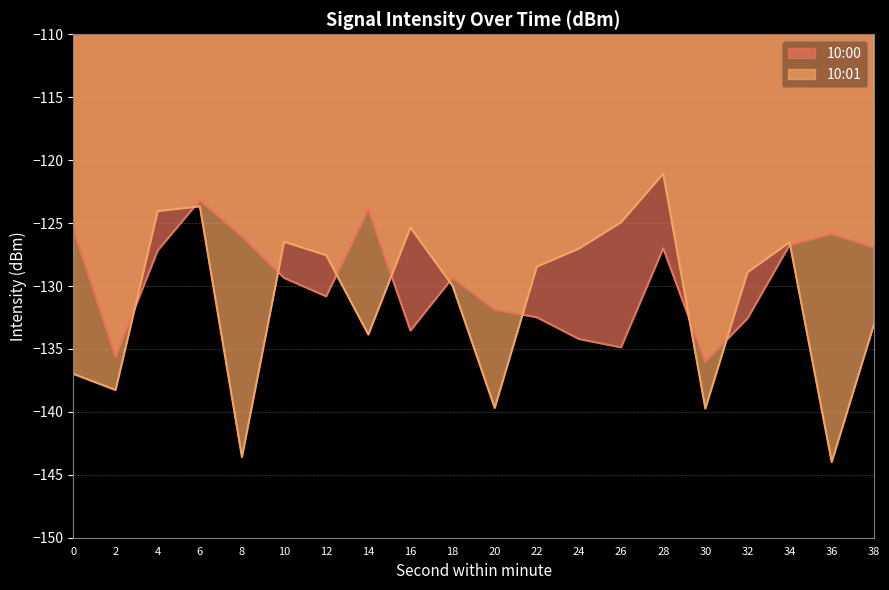

At 36, list the series in order from smallest to largest.

10:01, 10:00